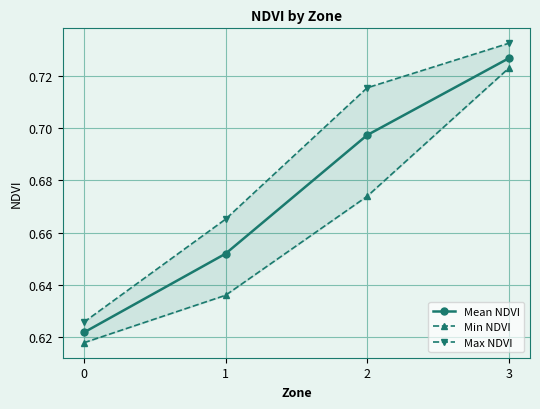

True or false: Min NDVI and Mean NDVI cross at least once.

False